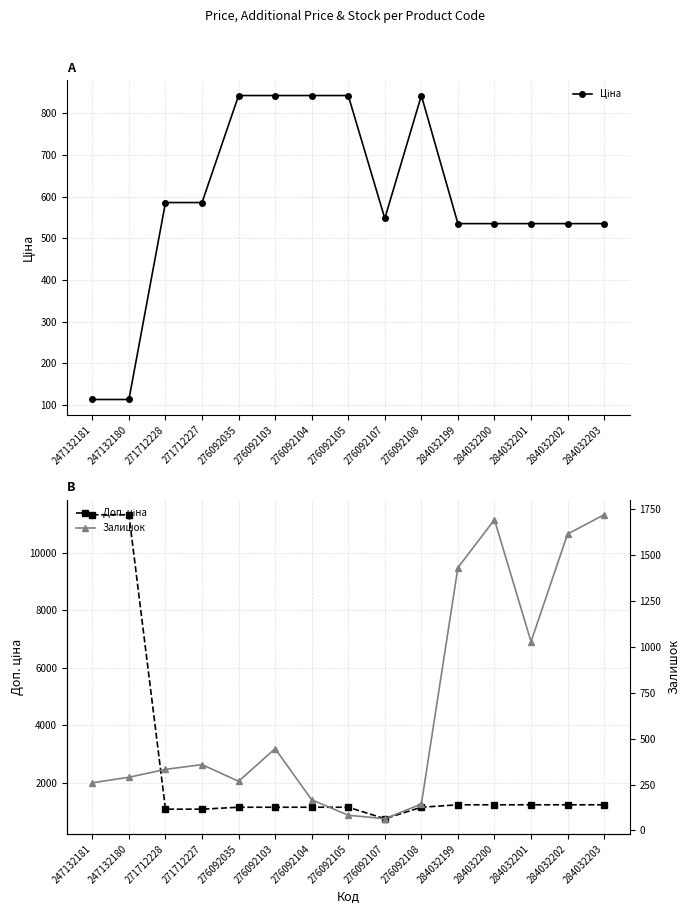

Does the chart display data point markers on the line(s)?

Yes